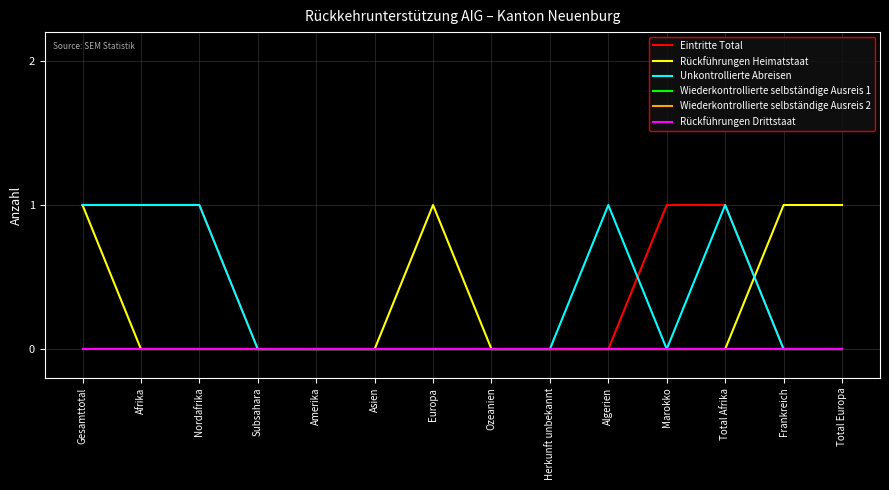

Does the chart display data point markers on the line(s)?

No